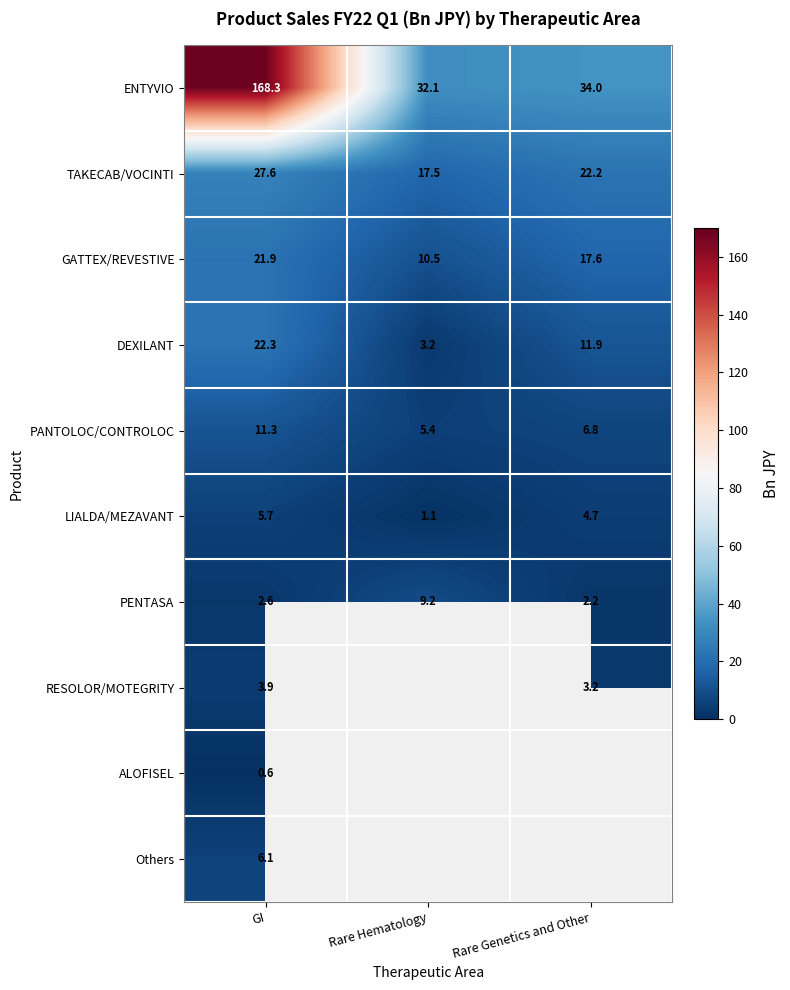

What is the approximate value of ENTYVIO at Rare Genetics and Other?

34.0